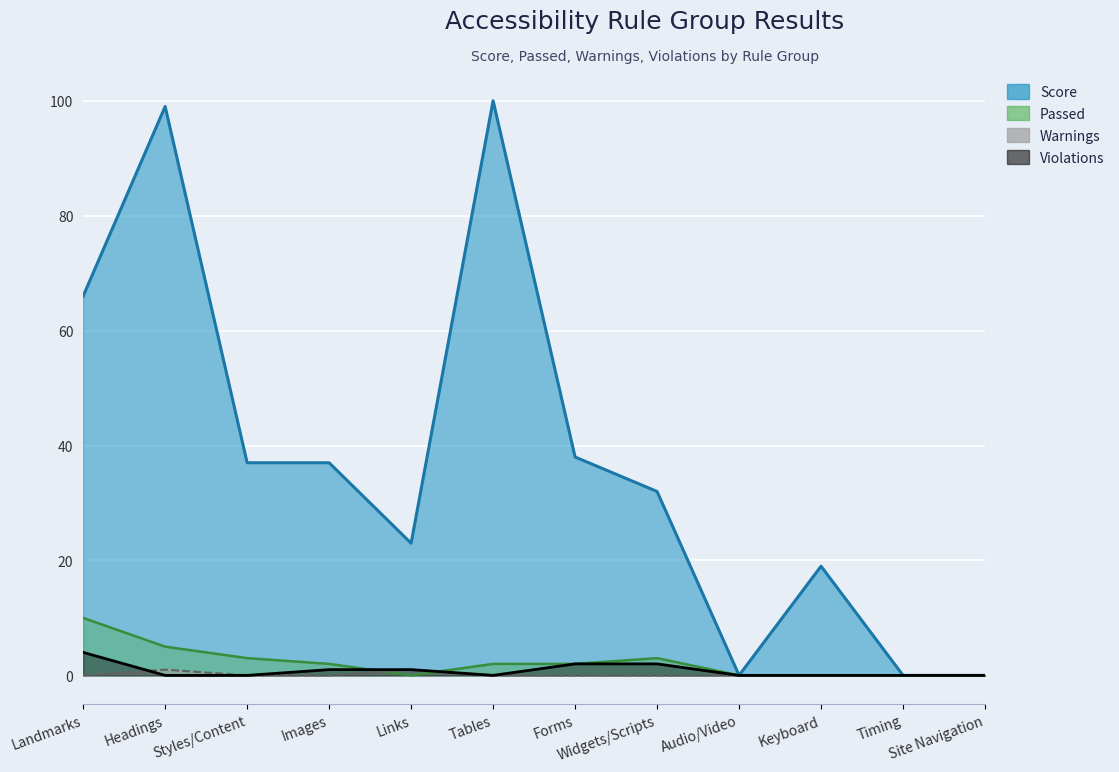

What is the label of the 2nd point from the right?

Timing